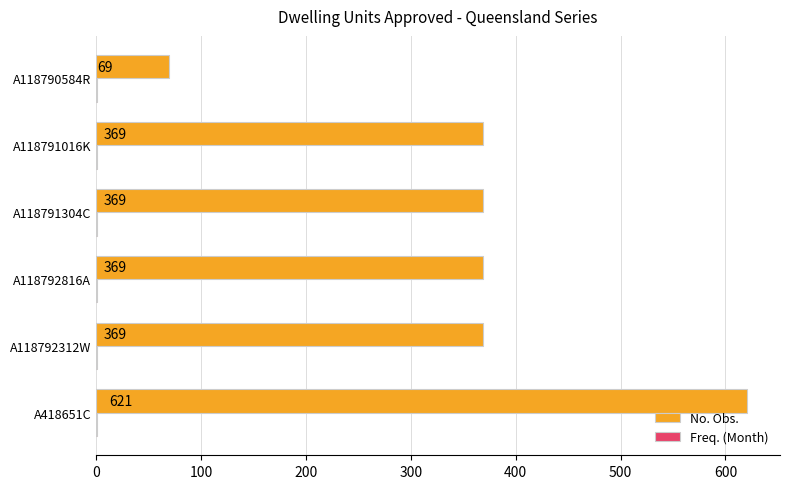

At which category does the chart reach its peak across all series?

A418651C